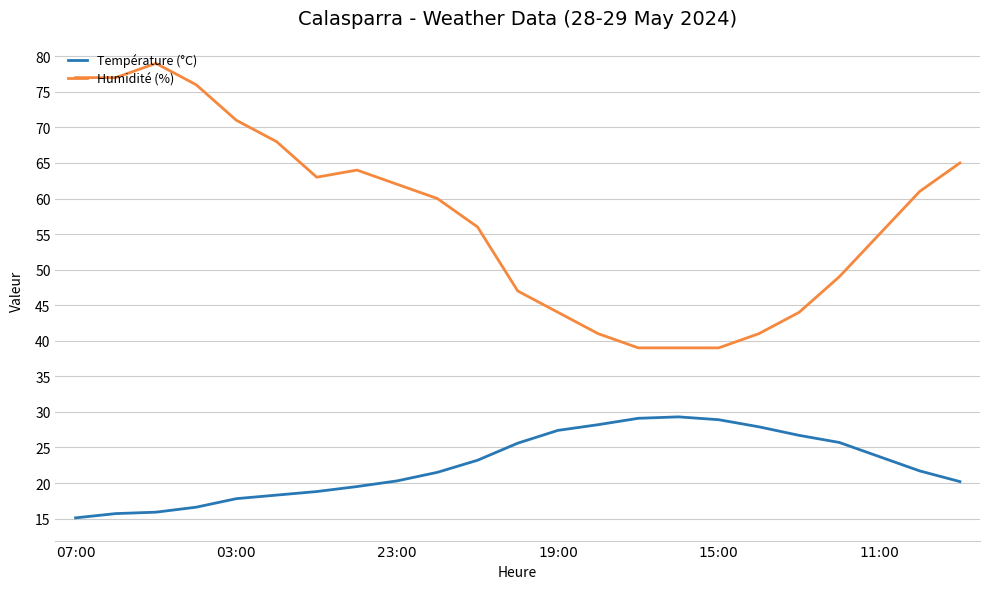

True or false: Température (°C) and Humidité (%) intersect in this chart.

False